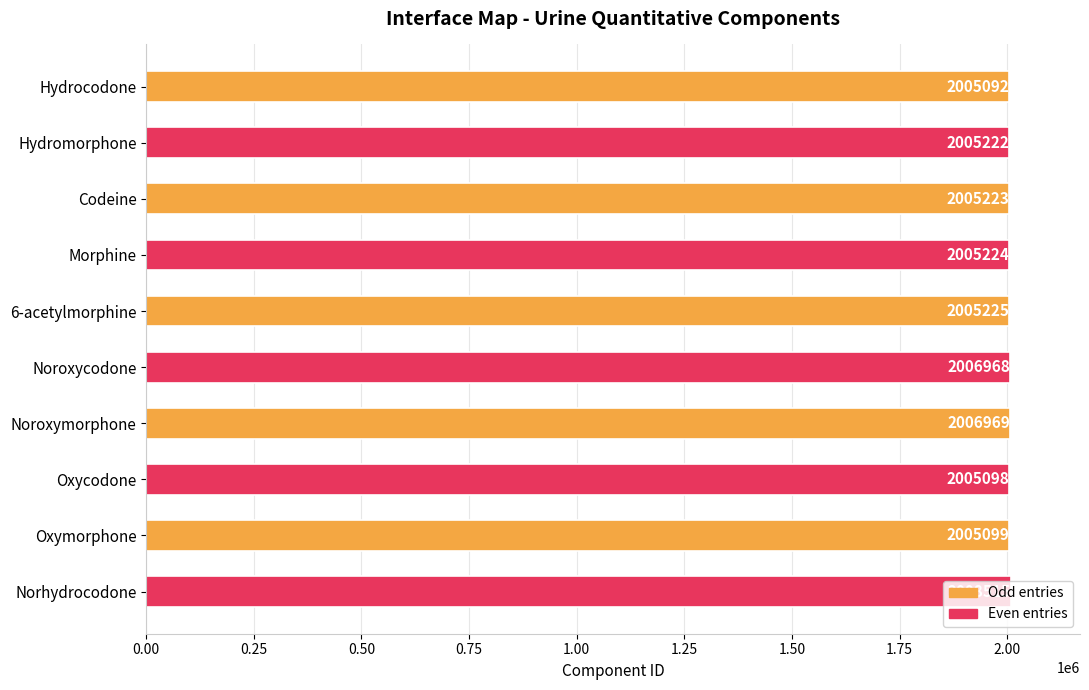

Which has a higher value, Codeine or Hydrocodone?

Codeine